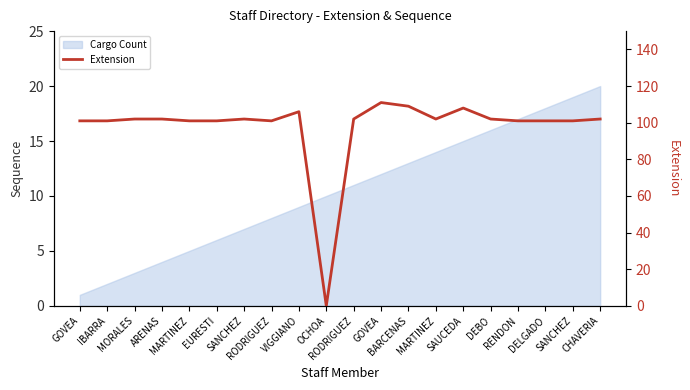

Where is the first local minimum?

RODRIGUEZ